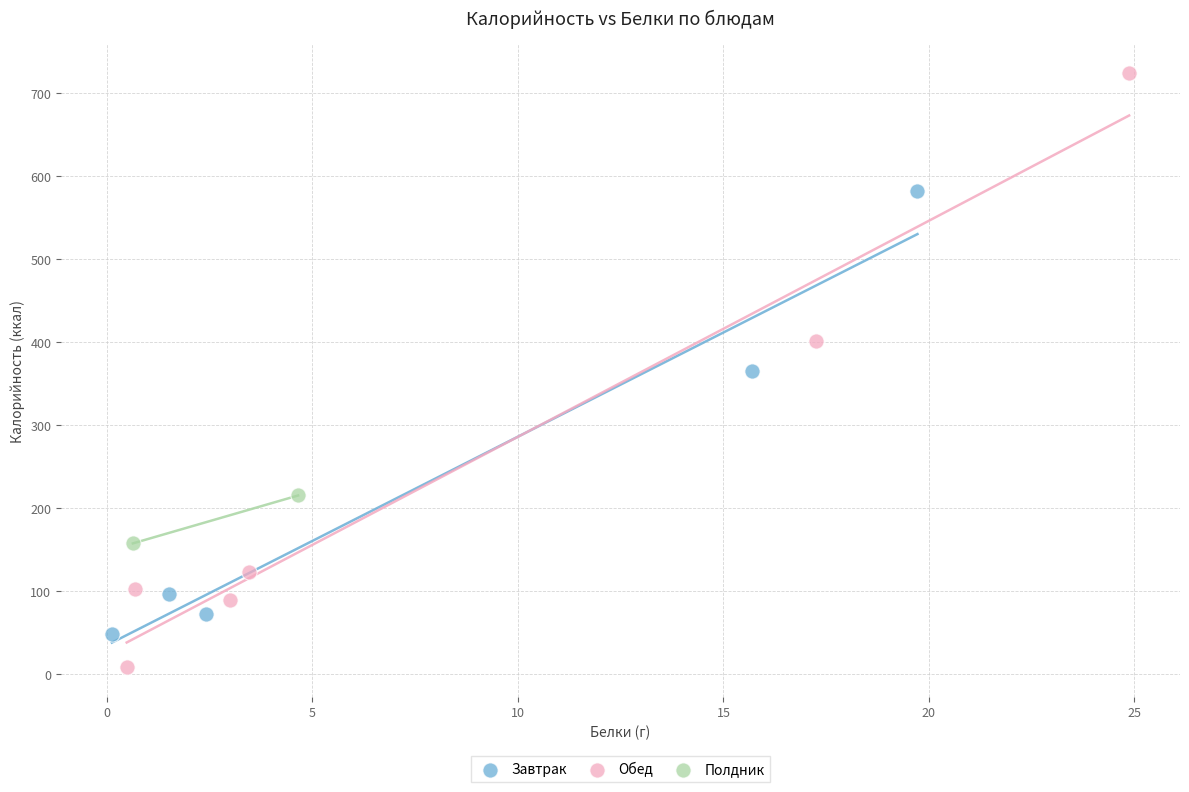

Which series reaches the maximum Y coordinate?

Обед